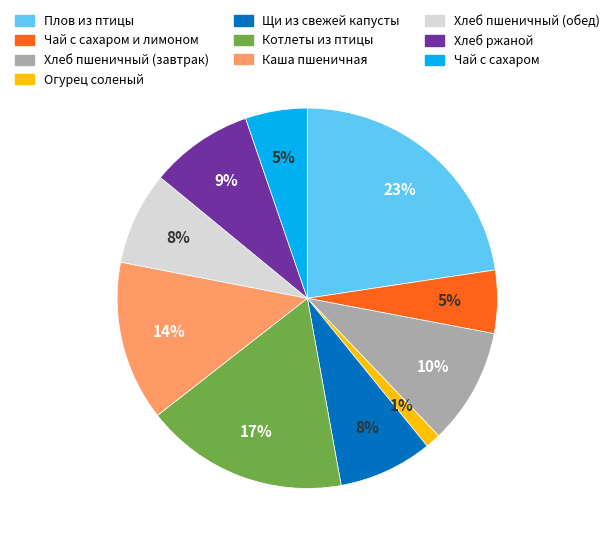

Is there a majority slice in this chart?

No